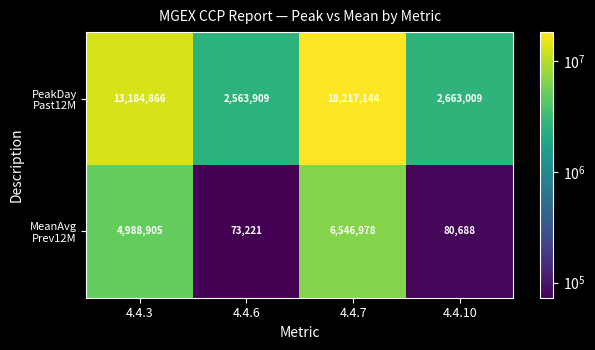

How many data points does each series have?

4